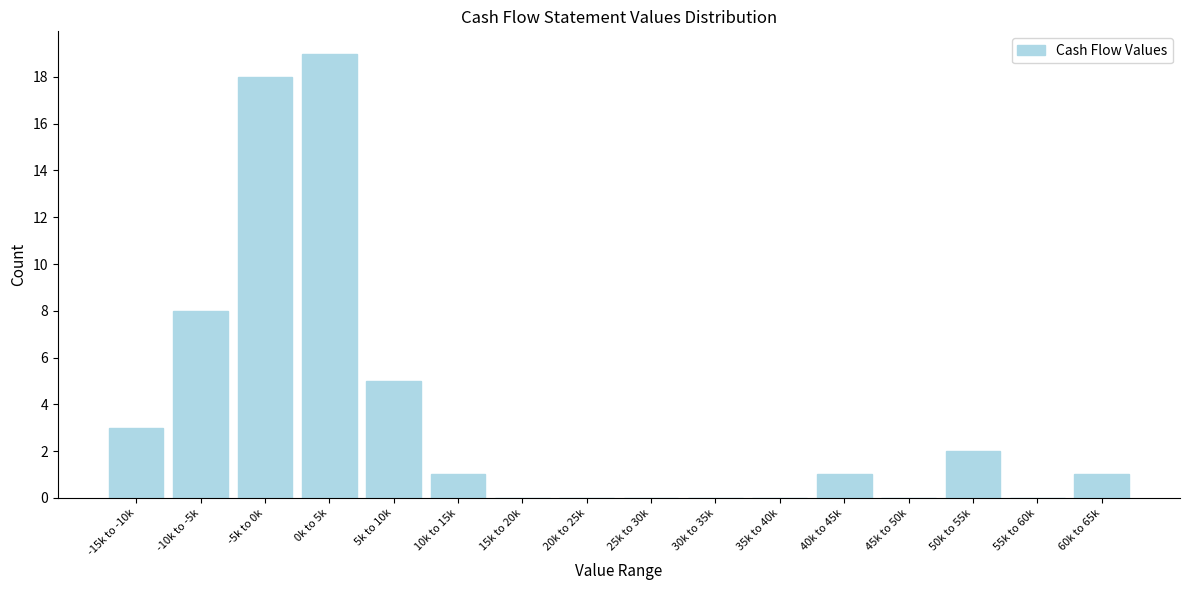

Reading left to right, list all the values displayed in this chart.

-15k to -10k=3	-10k to -5k=8	-5k to 0k=18	0k to 5k=19	5k to 10k=5	10k to 15k=1	15k to 20k=0	20k to 25k=0	25k to 30k=0	30k to 35k=0	35k to 40k=0	40k to 45k=1	45k to 50k=0	50k to 55k=2	55k to 60k=0	60k to 65k=1